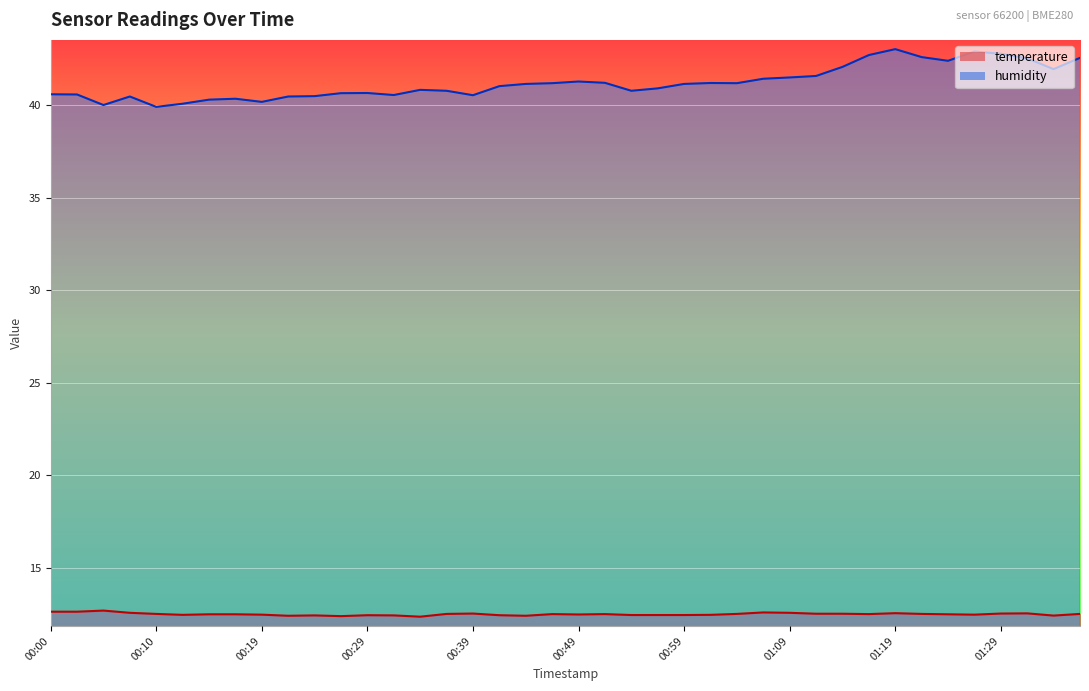

Count the number of categories in the chart.

40